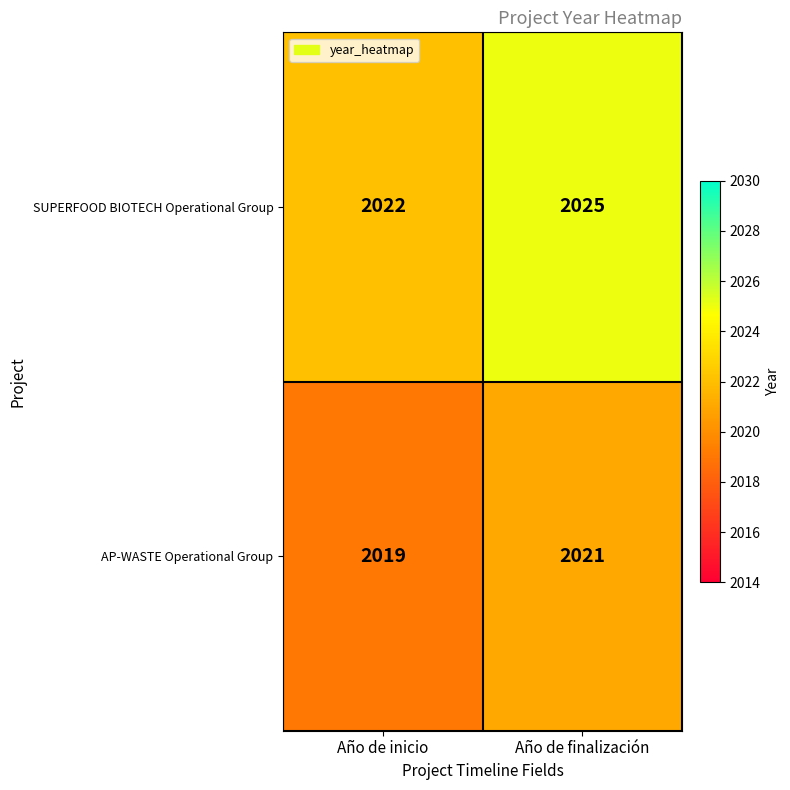

Which category has the highest value across all series?

Año de finalización